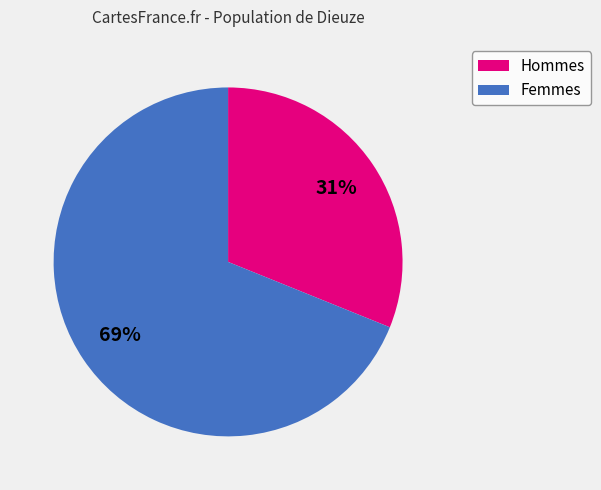

To the nearest percent, what is the difference between the largest and smallest slice percentages?

38%